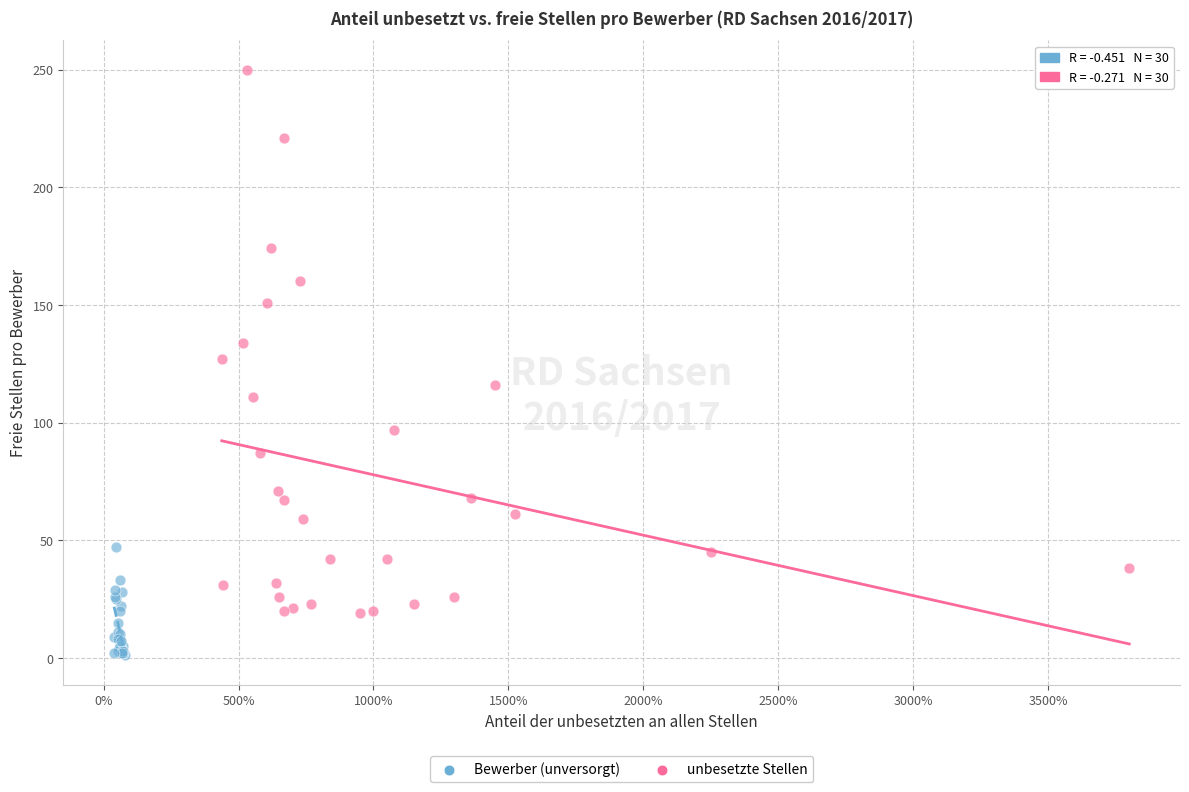

Which series contains the highest Y value?

unbesetzte Stellen